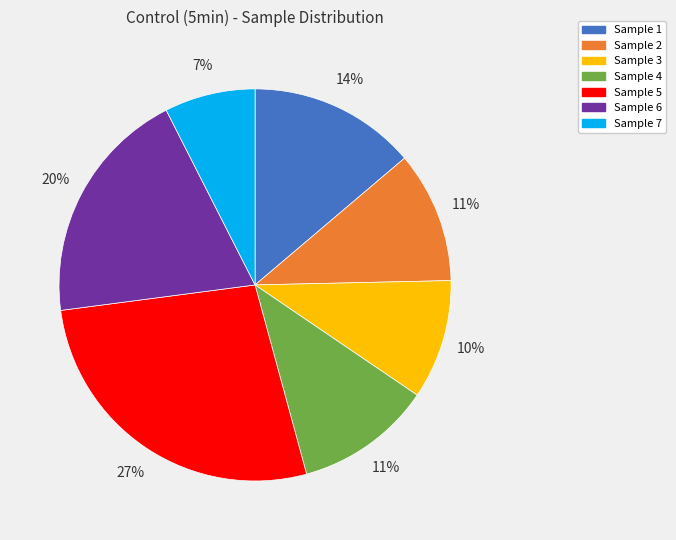

Which slice is the smallest?

Sample 7